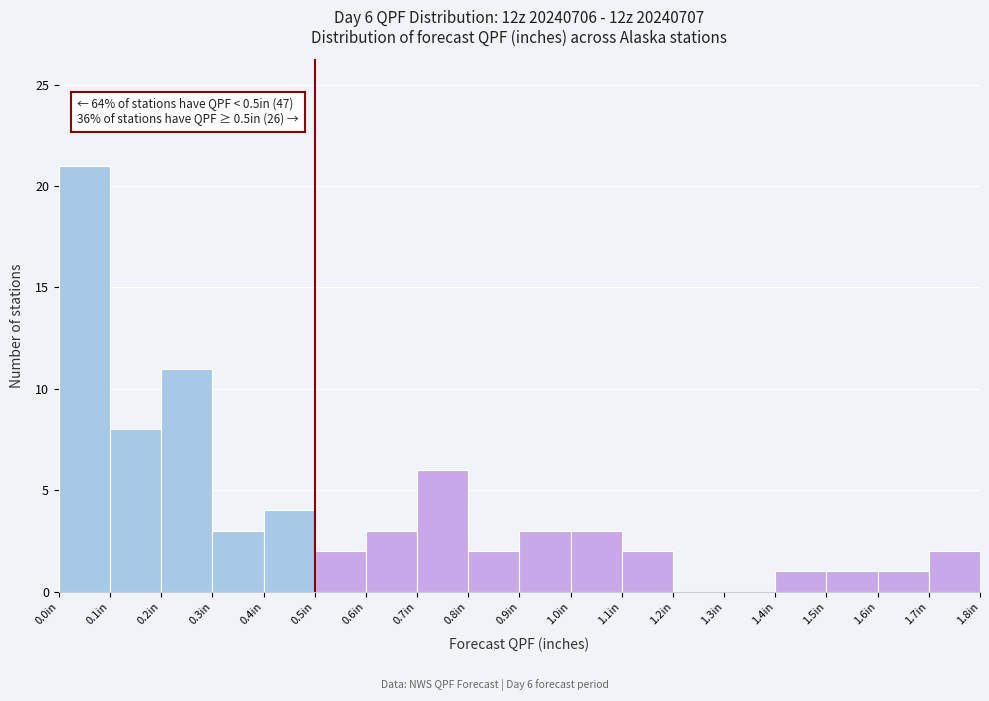

Over which range of the x-axis is the bar tallest?

0.0 to 0.1